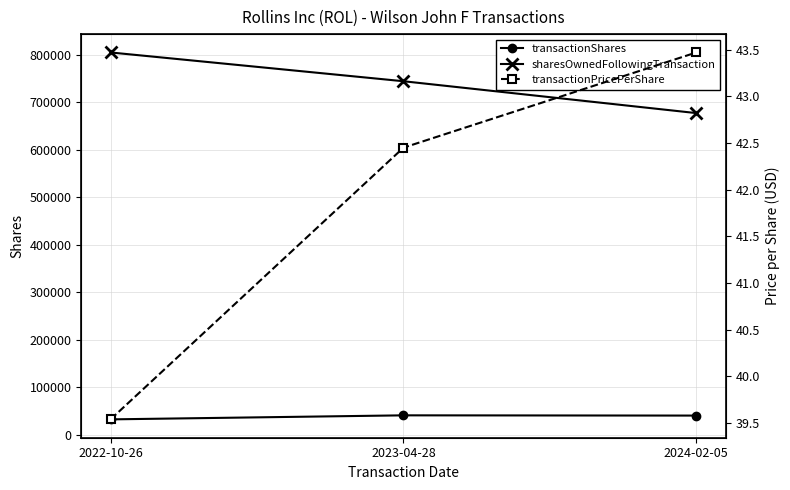

The sharesOwnedFollowingTransaction series shows 804580.0 at 2022-10-26. True or false?

True